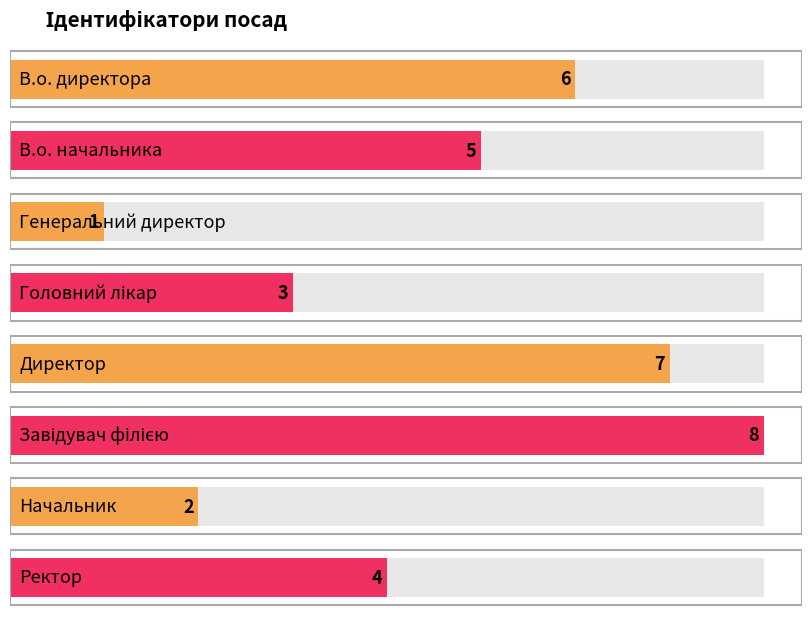

How many values are below 5?

4